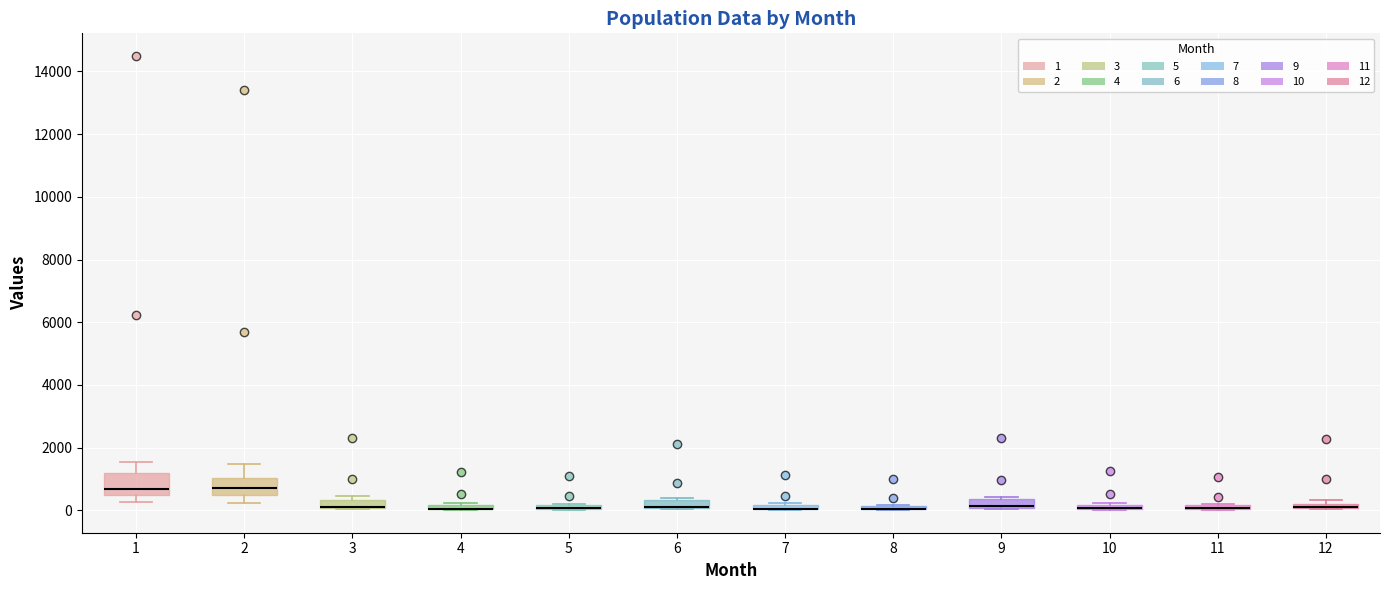

Where is the lower edge of the box at x = 11 on the y-axis? The values are not printed on the chart, so give them approximately, as read against the axis.

0